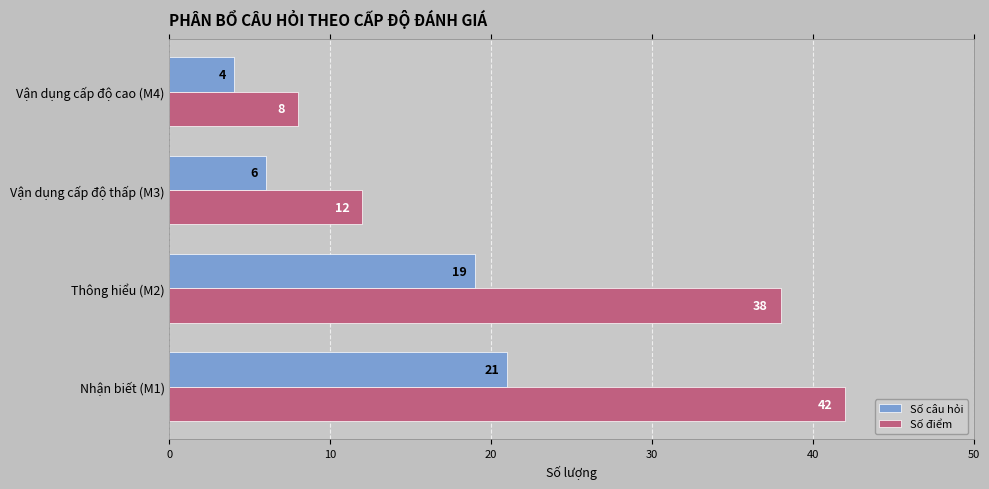

Which series has the largest total across all categories?

Số điểm